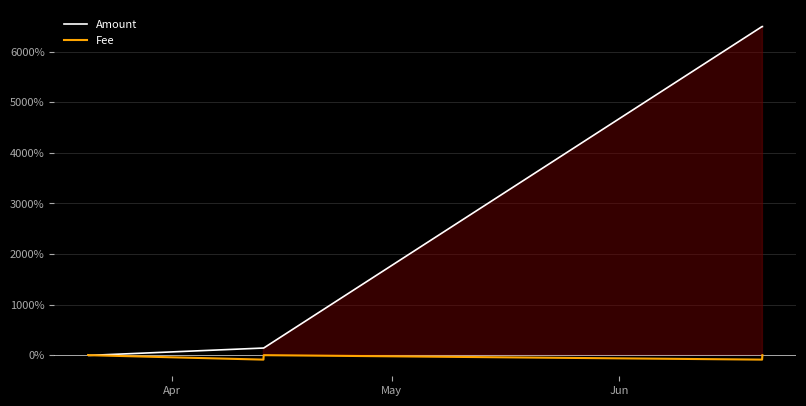

How many distinct data groups are displayed?

2